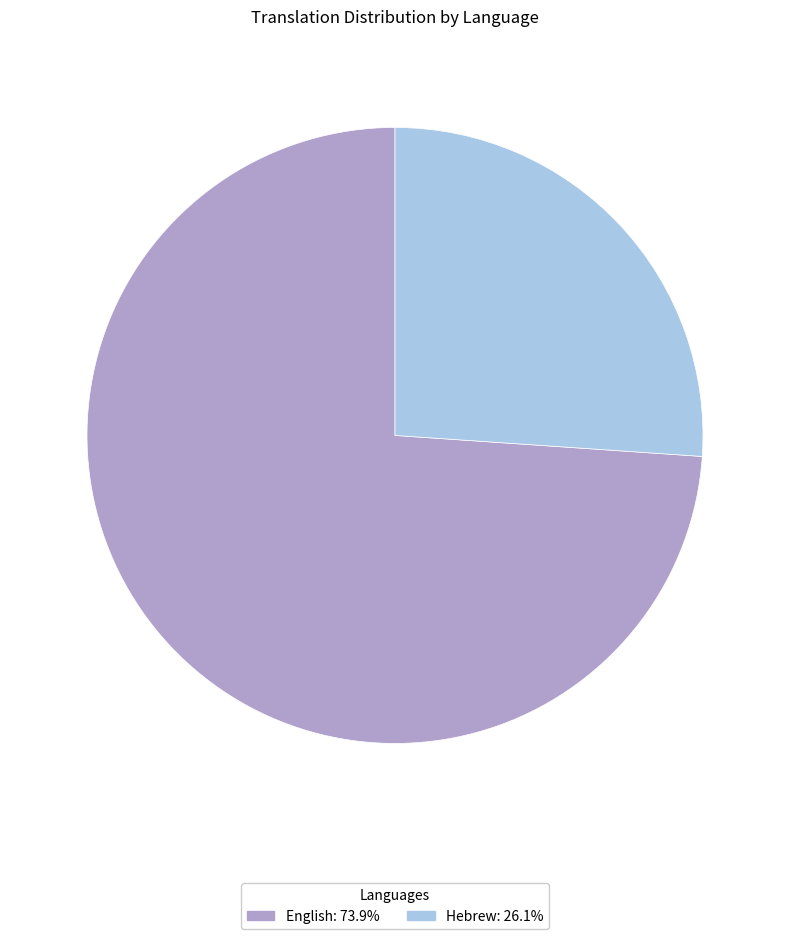

True or false: English accounts for 74% of the total.

True